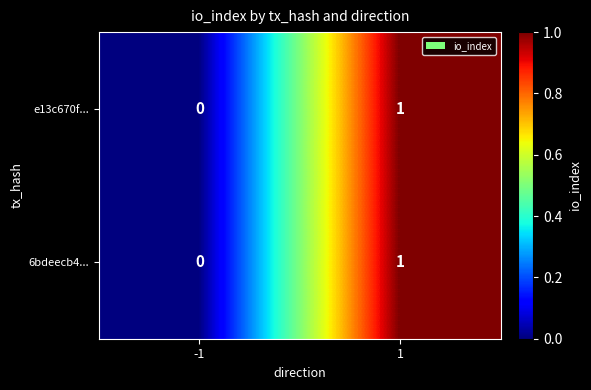

True or false: 6bdeecb4... has a value of 1 at -1.

False